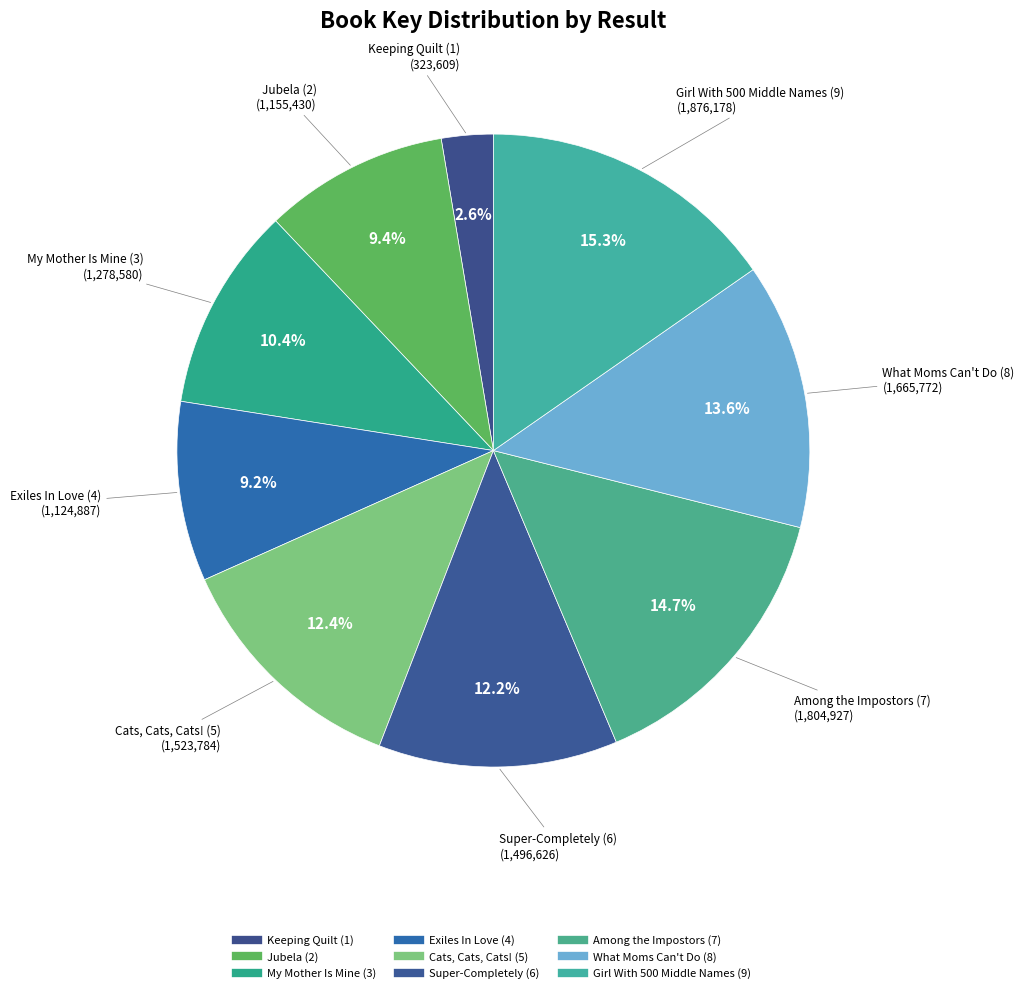

Rank the categories by value from lowest to highest.

Keeping Quilt (1), Exiles In Love (4), Jubela (2), My Mother Is Mine (3), Super-Completely (6), Cats, Cats, Cats! (5), What Moms Can't Do (8), Among the Impostors (7), Girl With 500 Middle Names (9)